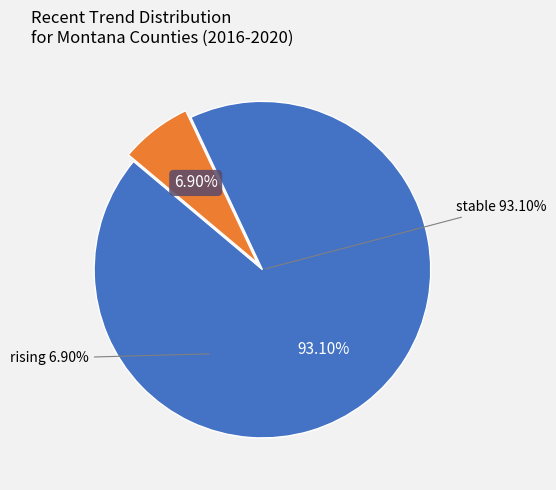

Rank the categories by value from highest to lowest.

stable, rising